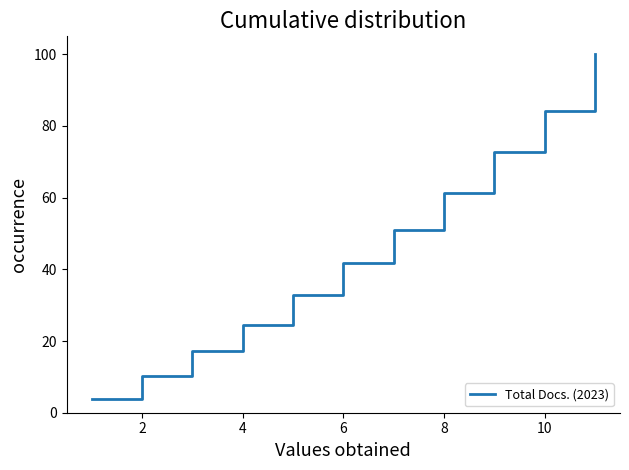

What is the difference between the maximum and minimum values?

96.1